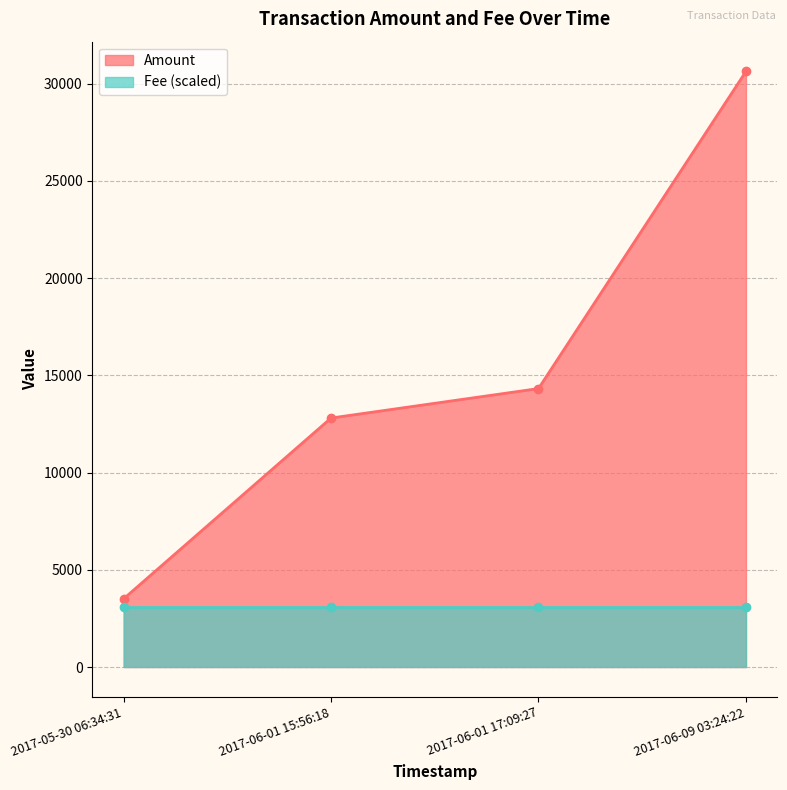

Count the number of values greater than 14320.

2